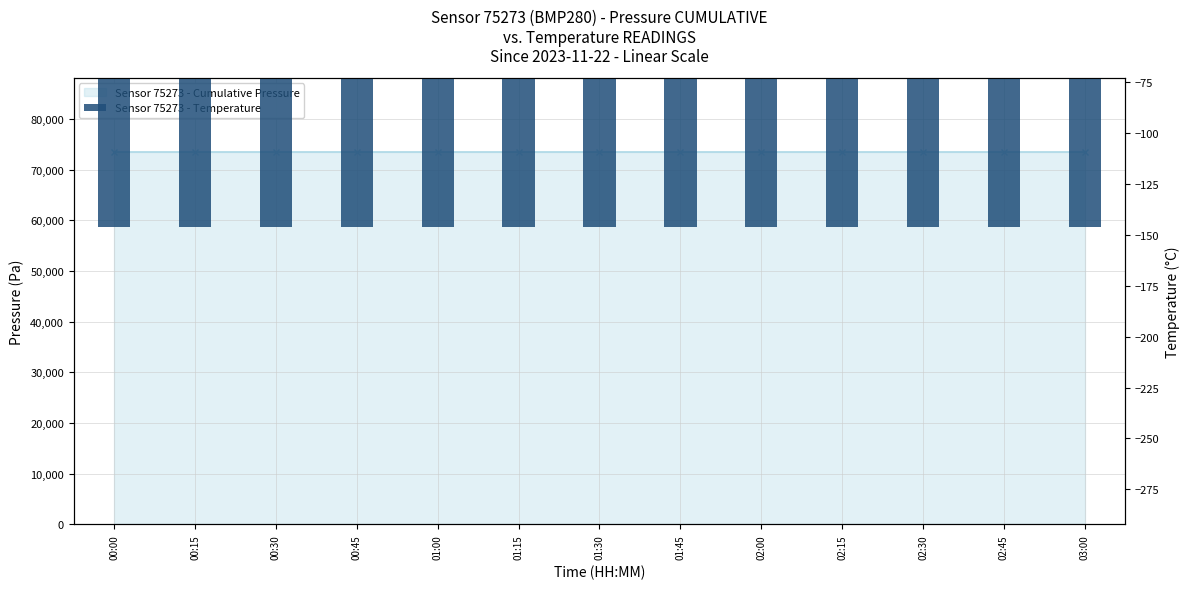

What position from the right is 01:30?

7